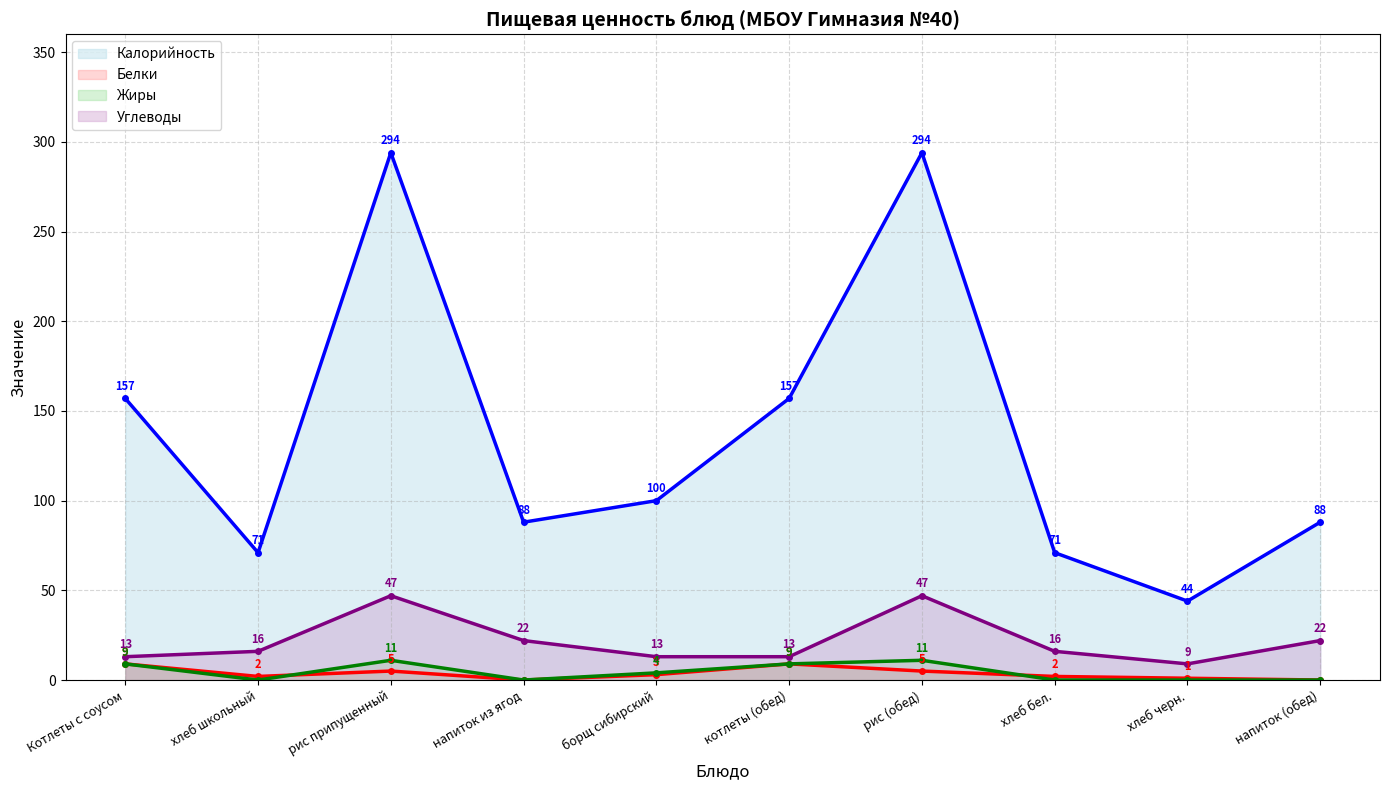

Reading right to left, transcribe all the data shown in this chart.

Калорийность: напиток (обед)=88	хлеб черн.=44	хлеб бел.=71	рис (обед)=294	котлеты (обед)=157	борщ сибирский=100	напиток из ягод=88	рис припущенный=294	хлеб школьный=71	Котлеты с соусом=157
Белки: напиток (обед)=0	хлеб черн.=1	хлеб бел.=2	рис (обед)=5	котлеты (обед)=9	борщ сибирский=3	напиток из ягод=0	рис припущенный=5	хлеб школьный=2	Котлеты с соусом=9
Жиры: напиток (обед)=0	хлеб черн.=0	хлеб бел.=0	рис (обед)=11	котлеты (обед)=9	борщ сибирский=4	напиток из ягод=0	рис припущенный=11	хлеб школьный=0	Котлеты с соусом=9
Углеводы: напиток (обед)=22	хлеб черн.=9	хлеб бел.=16	рис (обед)=47	котлеты (обед)=13	борщ сибирский=13	напиток из ягод=22	рис припущенный=47	хлеб школьный=16	Котлеты с соусом=13